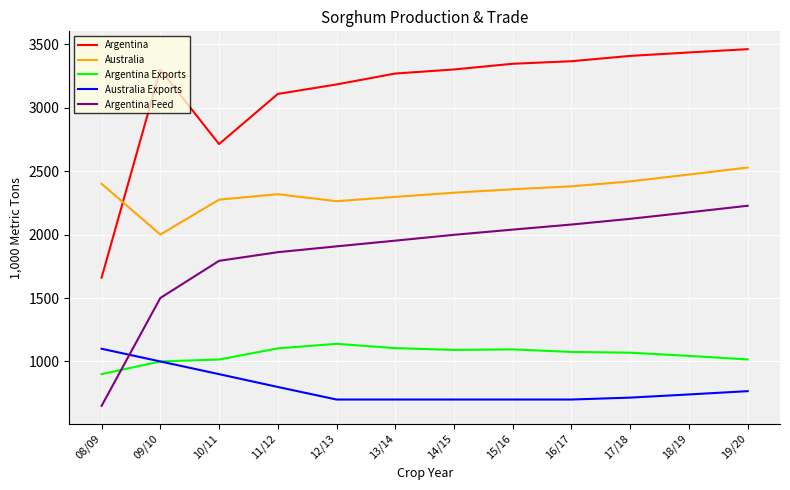

True or false: Argentina Exports and Australia intersect in this chart.

False